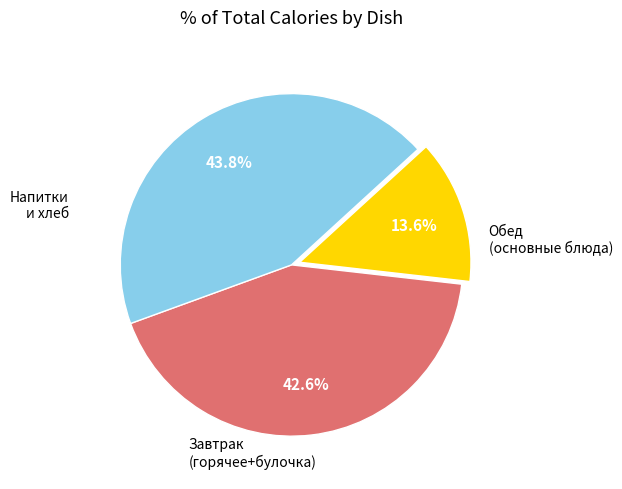

Is there a majority slice in this chart?

No